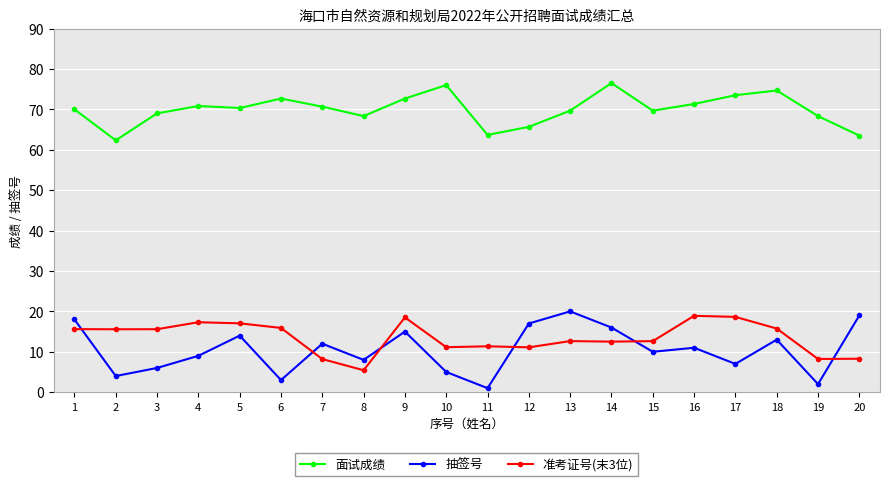

List the series in order of their peak value, highest first.

面试成绩, 抽签号, 准考证号(末3位)